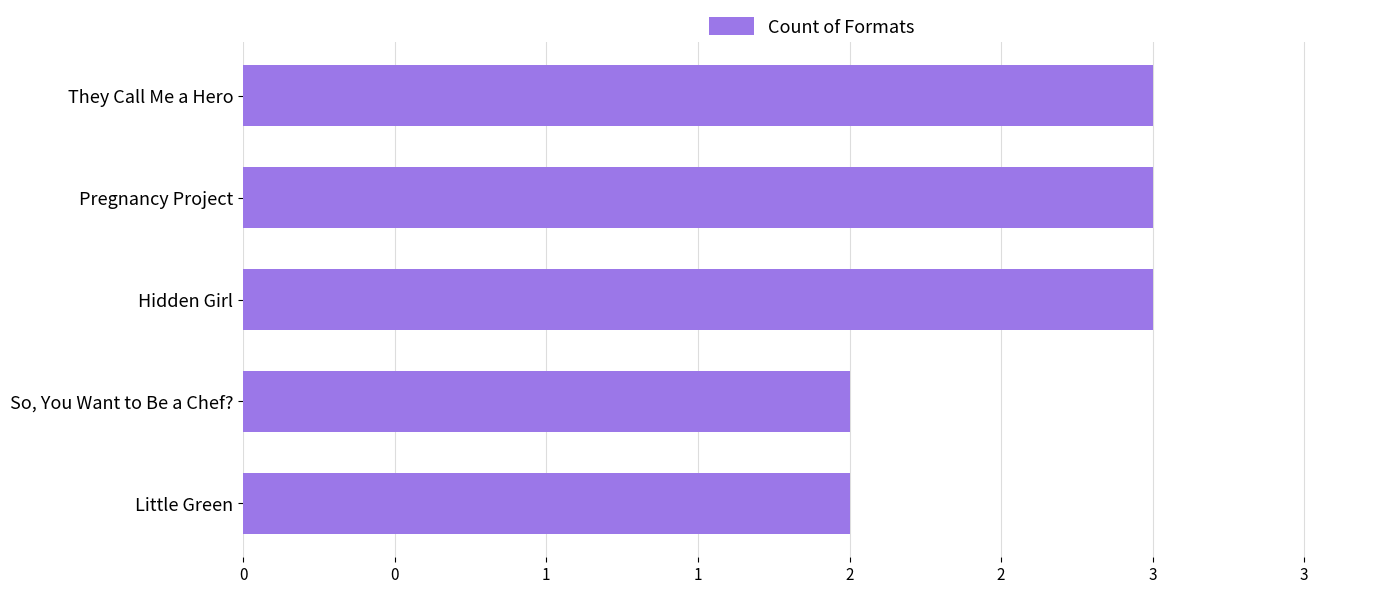

What is the maximum value shown in the chart?

3